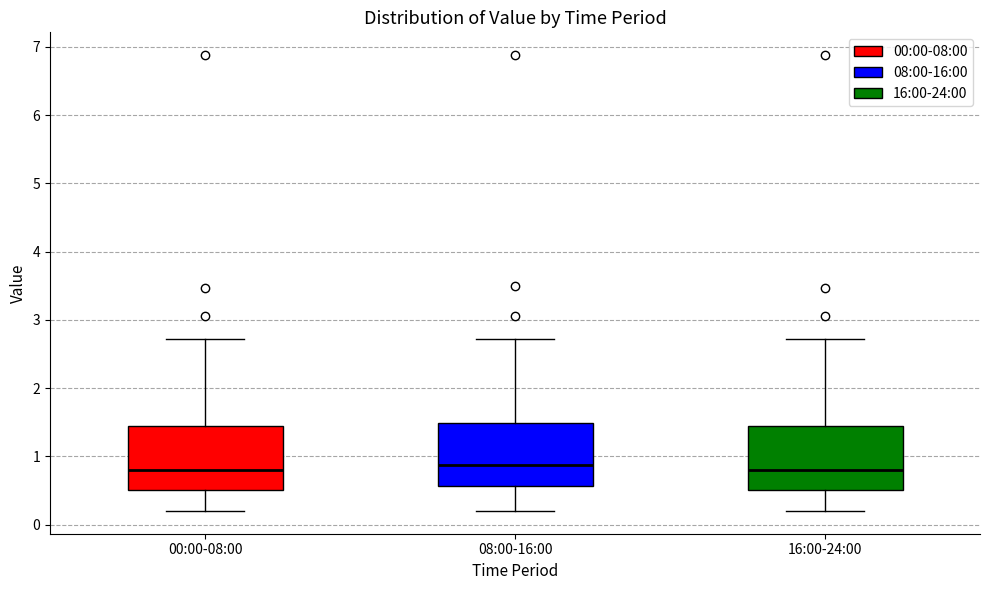

Reading left to right, read every box against the y-axis: the position of its median line, the range the box covers, and the ends of its whiskers. The values are not printed on the chart, so give them approximately, as read against the axis.

00:00-08:00: median 0.8, box 0.5 to 1.4, whiskers 0.2 to 2.7
08:00-16:00: median 0.9, box 0.6 to 1.5, whiskers 0.2 to 2.7
16:00-24:00: median 0.8, box 0.5 to 1.4, whiskers 0.2 to 2.7